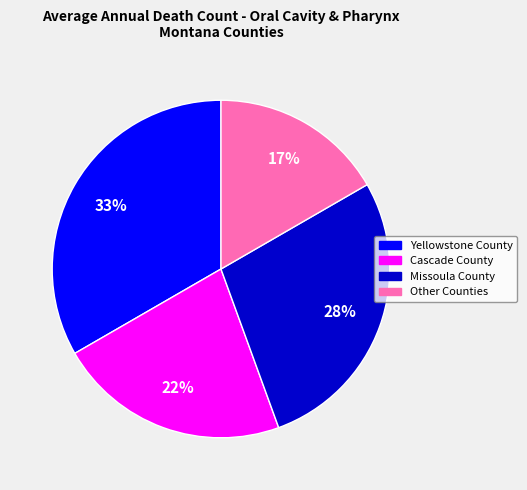

Is it true that Other Counties is 9% of the pie?

False